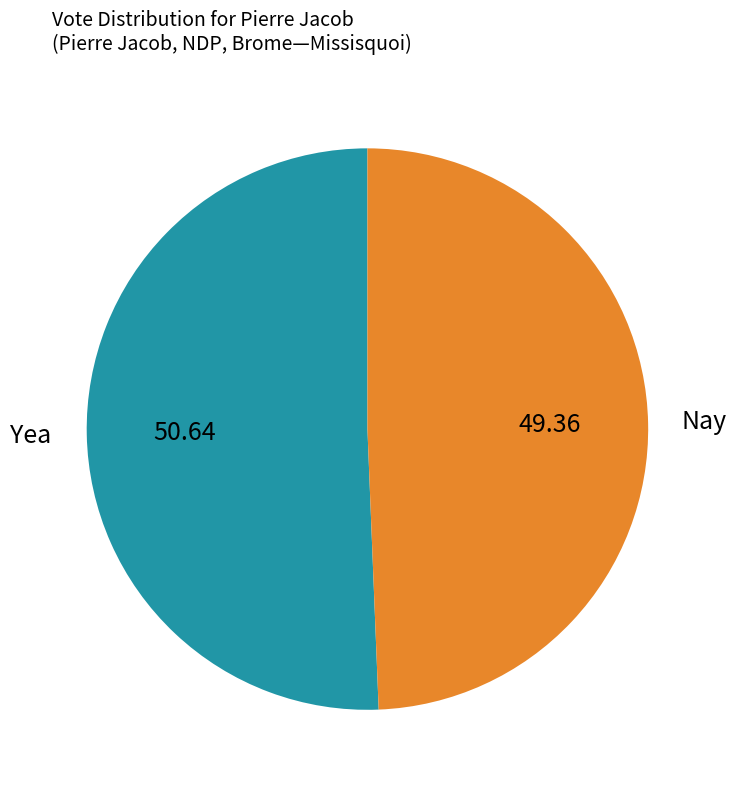

Does any single category account for the majority?

Yes